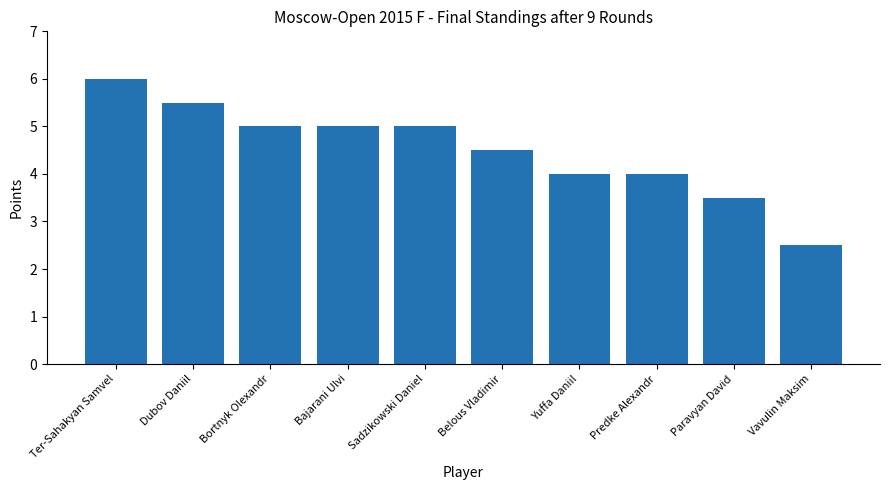

At which category does the chart reach its peak across all series?

Ter-Sahakyan Samvel